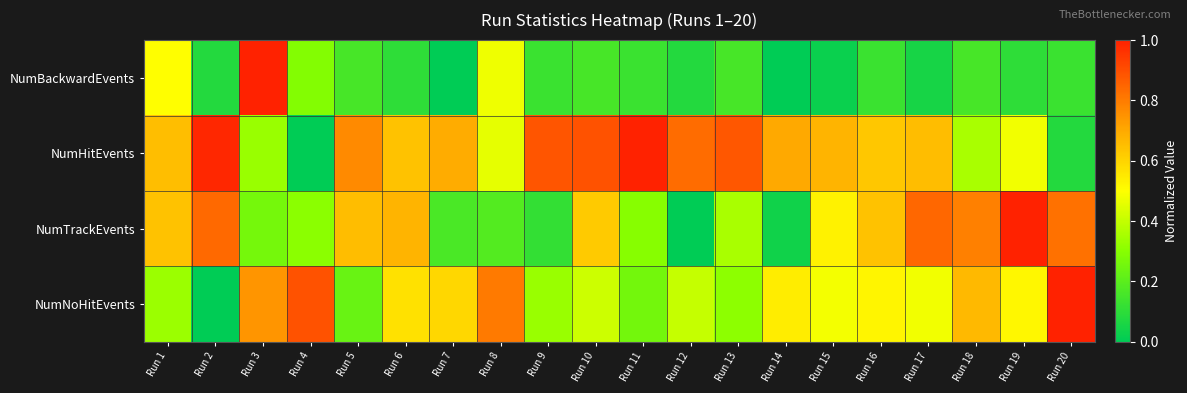

Reading left to right, transcribe all the data shown in this chart.

NumBackwardEvents: Run 1=0.5	Run 2=0.1	Run 3=1.0	Run 4=0.3	Run 5=0.2	Run 6=0.1	Run 7=0.0	Run 8=0.5	Run 9=0.1	Run 10=0.2	Run 11=0.1	Run 12=0.1	Run 13=0.2	Run 14=0.0	Run 15=0.0	Run 16=0.1	Run 17=0.1	Run 18=0.2	Run 19=0.1	Run 20=0.1
NumHitEvents: Run 1=0.6	Run 2=1.0	Run 3=0.3	Run 4=0.0	Run 5=0.8	Run 6=0.6	Run 7=0.7	Run 8=0.5	Run 9=0.9	Run 10=0.9	Run 11=1.0	Run 12=0.8	Run 13=0.9	Run 14=0.7	Run 15=0.7	Run 16=0.6	Run 17=0.7	Run 18=0.4	Run 19=0.5	Run 20=0.1
NumTrackEvents: Run 1=0.6	Run 2=0.8	Run 3=0.3	Run 4=0.3	Run 5=0.7	Run 6=0.7	Run 7=0.2	Run 8=0.2	Run 9=0.1	Run 10=0.6	Run 11=0.3	Run 12=0.0	Run 13=0.4	Run 14=0.0	Run 15=0.5	Run 16=0.6	Run 17=0.8	Run 18=0.8	Run 19=1.0	Run 20=0.8
NumNoHitEvents: Run 1=0.3	Run 2=0.0	Run 3=0.7	Run 4=0.9	Run 5=0.2	Run 6=0.6	Run 7=0.6	Run 8=0.8	Run 9=0.3	Run 10=0.4	Run 11=0.3	Run 12=0.4	Run 13=0.3	Run 14=0.5	Run 15=0.5	Run 16=0.5	Run 17=0.5	Run 18=0.7	Run 19=0.5	Run 20=1.0